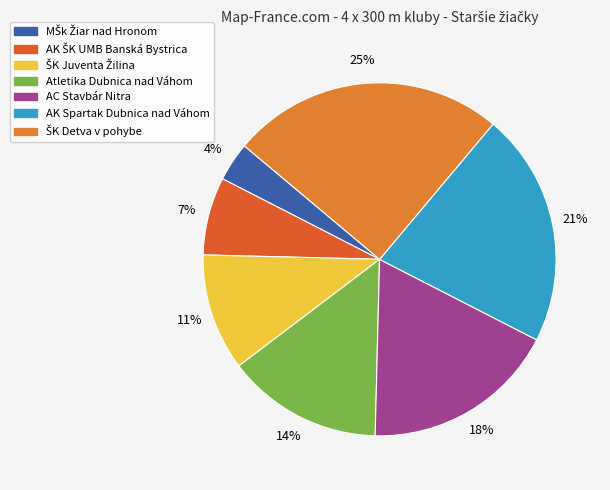

Combined, what portion of the pie is AC Stavbár Nitra and Atletika Dubnica nad Váhom?

32.1%